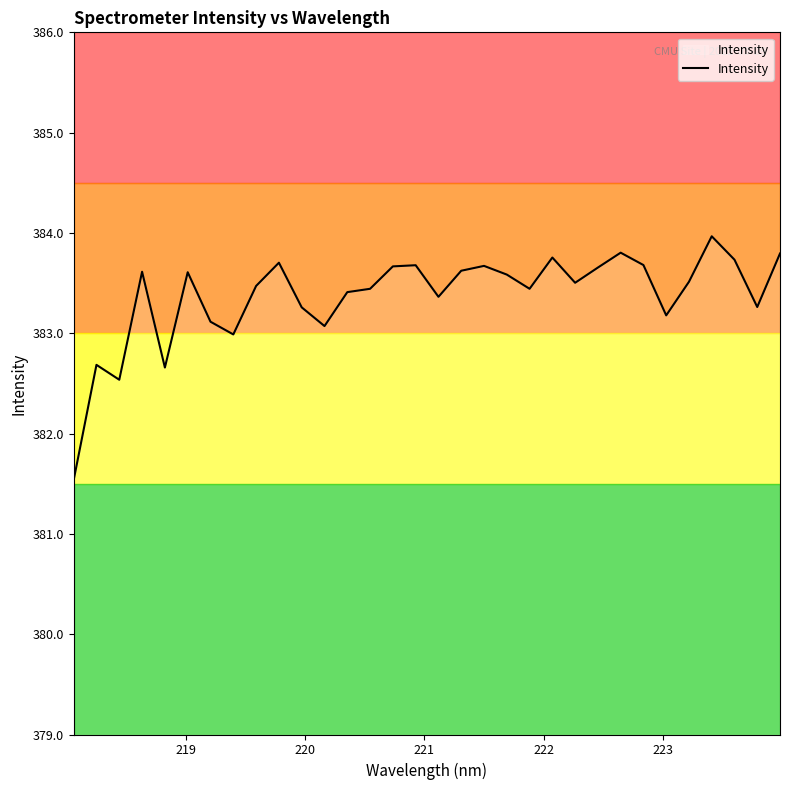

What is the maximum value shown in the chart?

384.0